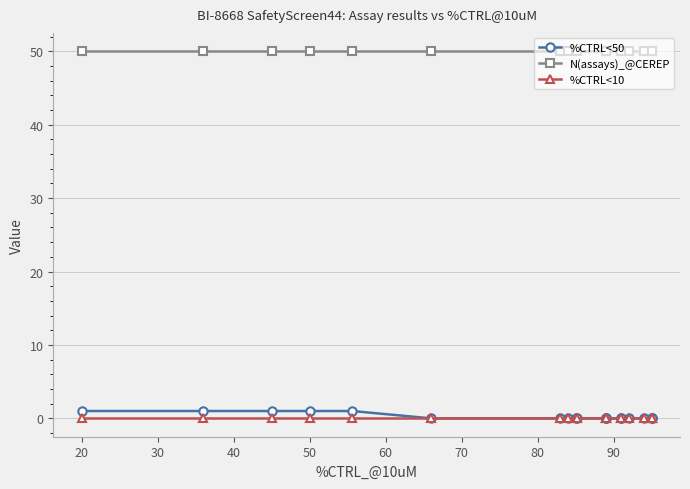

True or false: %CTRL<50 and N(assays)_@CEREP cross at least once.

False